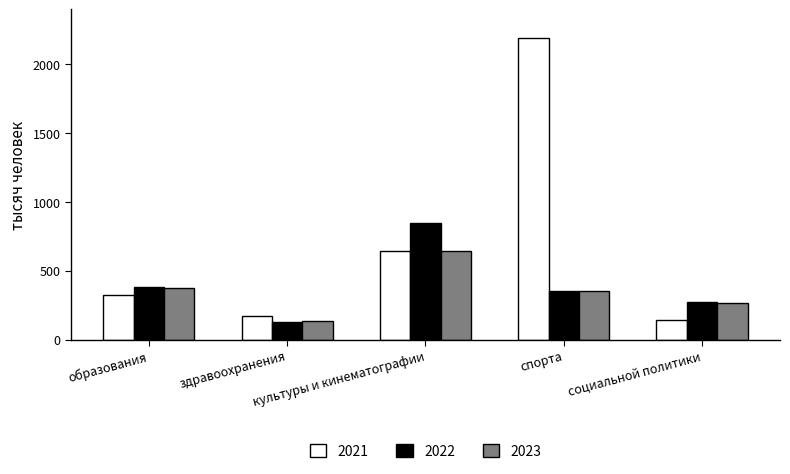

Is it true that 2021 equals 2194.7 at спорта?

True